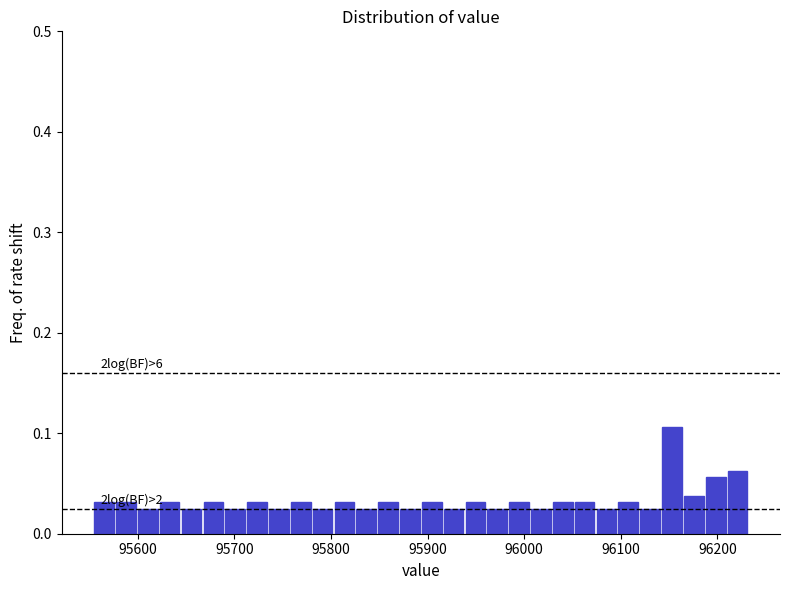

Read against the x-axis, roughly where is the centre of the tallest bar?

96150